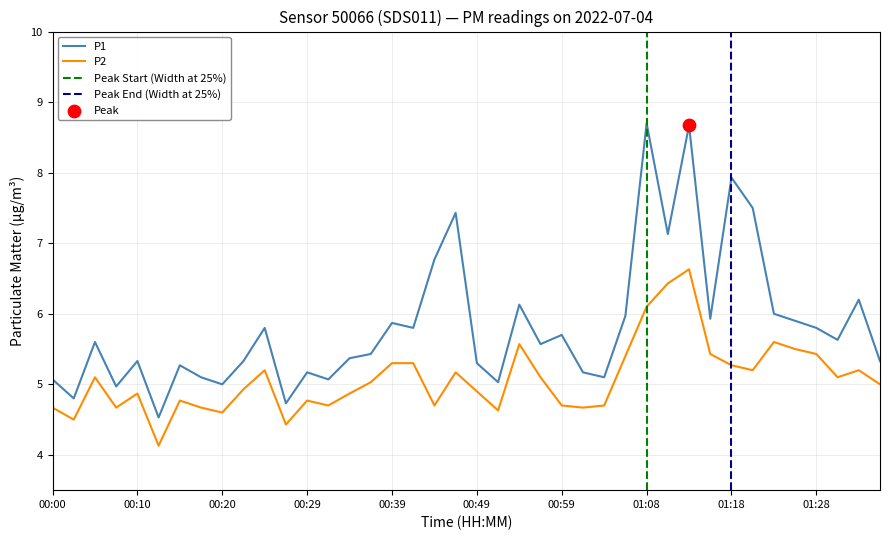

Is the value of P2 at 00:24 greater than the value of P1 at 00:34?

No